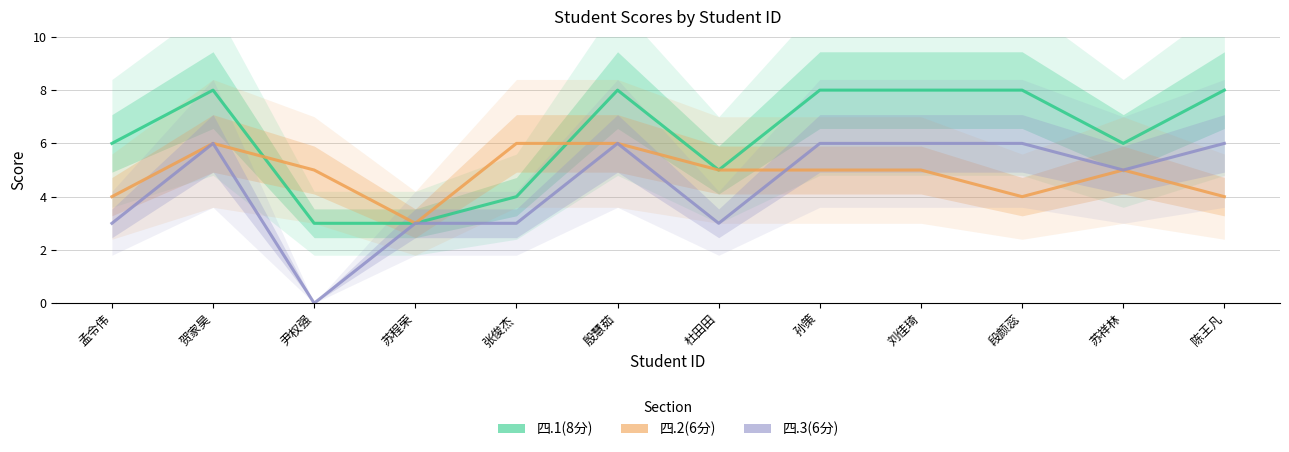

True or false: 四.3(6分) and 四.1(8分) intersect in this chart.

False